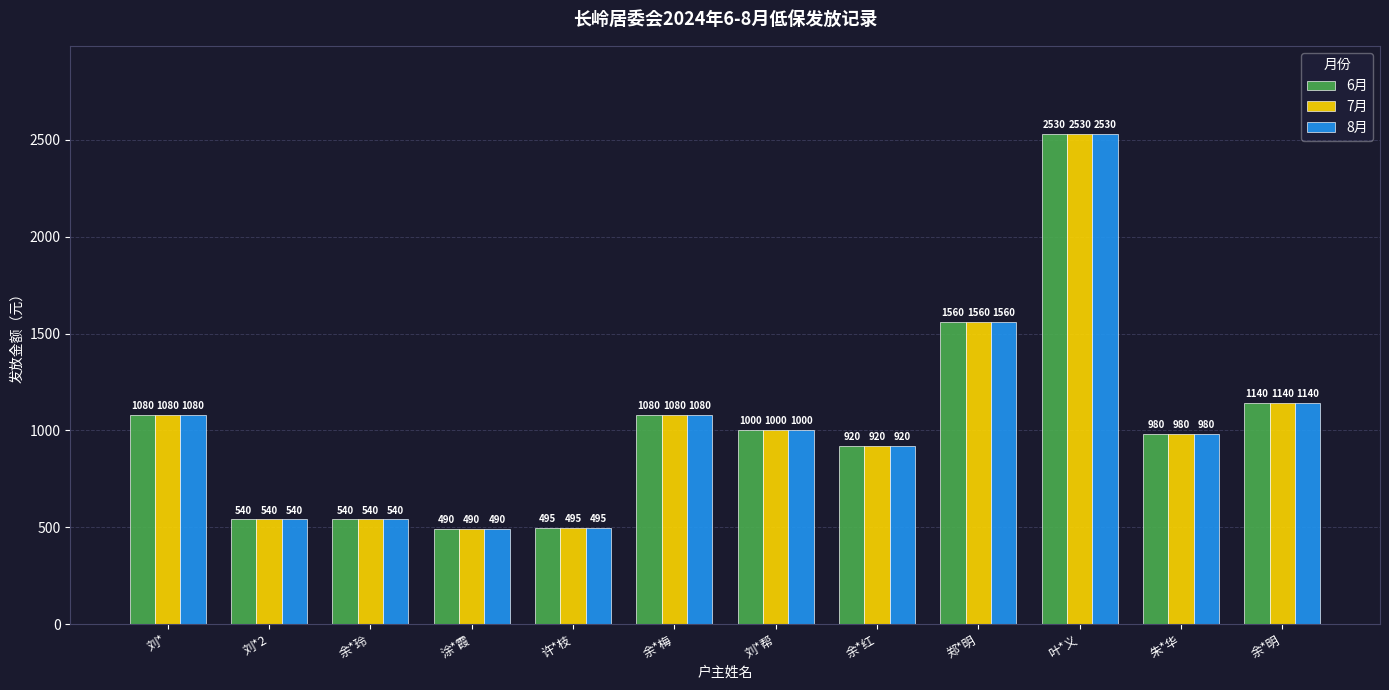

Reading left to right, what are all the values shown in this chart?

6月: 刘*=1080	刘*2=540	余*玲=540	涂*霞=490	许*枝=495	余*梅=1080	刘*帮=1000	余*红=920	郑*明=1560	叶*义=2530	朱*华=980	余*明=1140
7月: 刘*=1080	刘*2=540	余*玲=540	涂*霞=490	许*枝=495	余*梅=1080	刘*帮=1000	余*红=920	郑*明=1560	叶*义=2530	朱*华=980	余*明=1140
8月: 刘*=1080	刘*2=540	余*玲=540	涂*霞=490	许*枝=495	余*梅=1080	刘*帮=1000	余*红=920	郑*明=1560	叶*义=2530	朱*华=980	余*明=1140